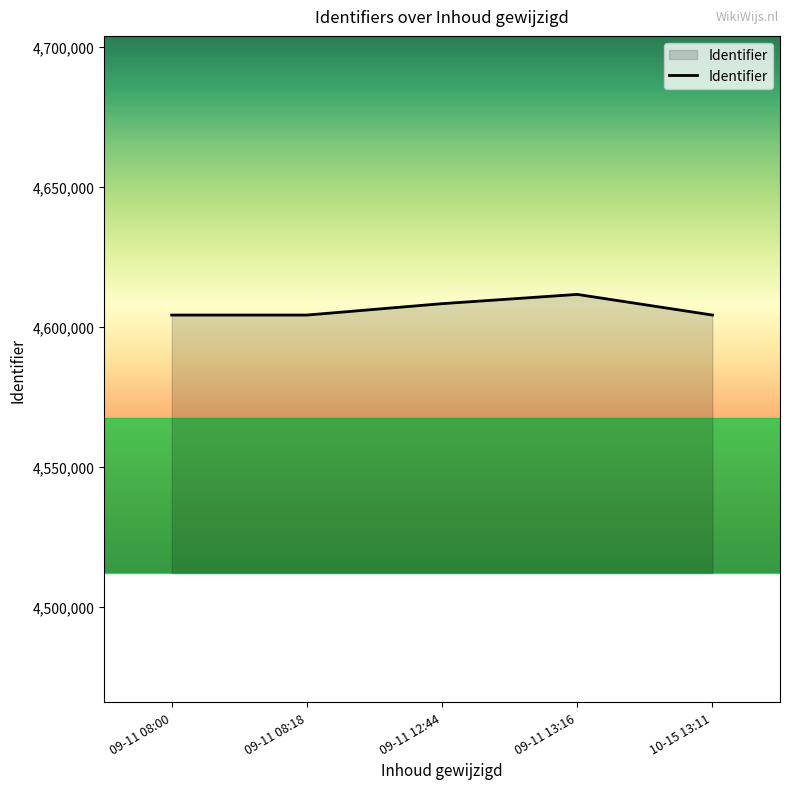

How many lines are shown in the chart?

1